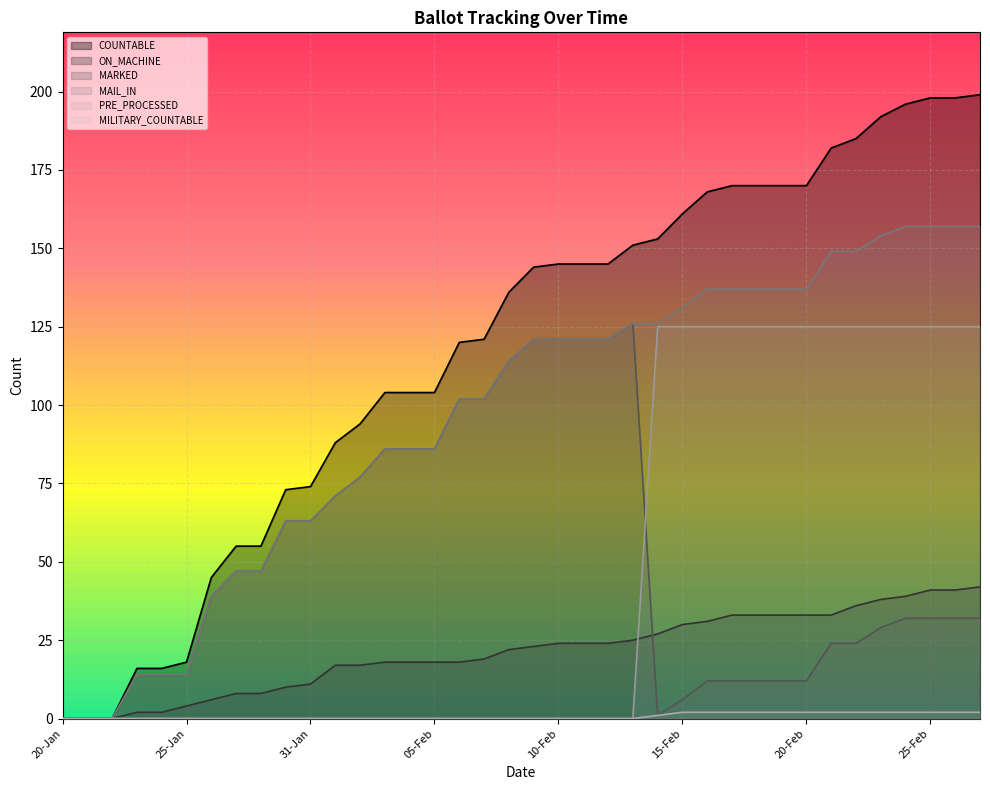

Is the value of PRE_PROCESSED at 11-Feb greater than the value of ON_MACHINE at 27-Jan?

No